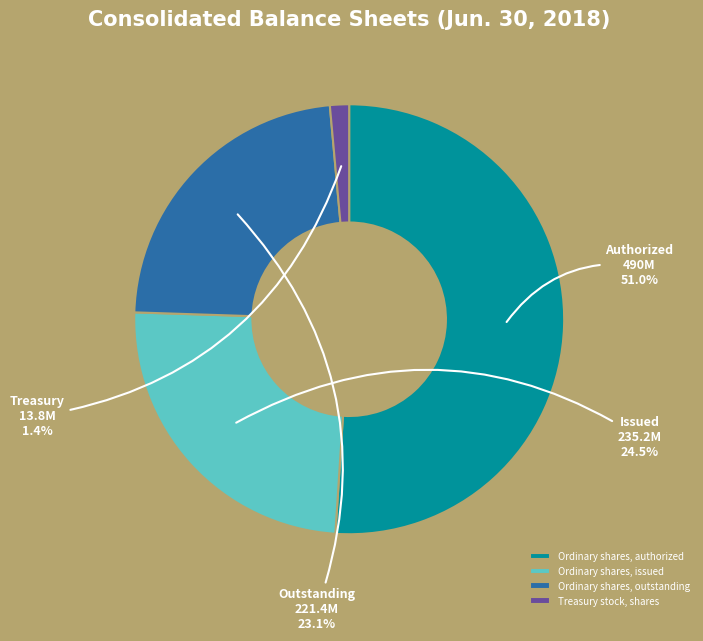

Between Ordinary shares, outstanding and Ordinary shares, issued, which is larger?

Ordinary shares, issued